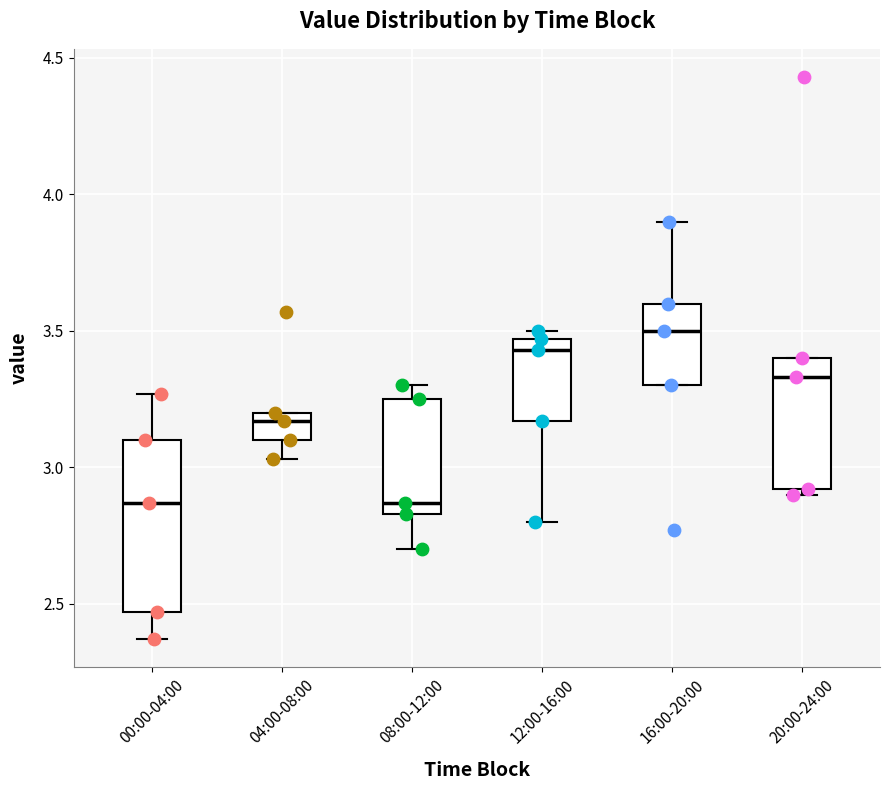

Where does the lower whisker of the box for 08:00-12:00 end on the y-axis? The values are not printed on the chart, so give them approximately, as read against the axis.

2.70